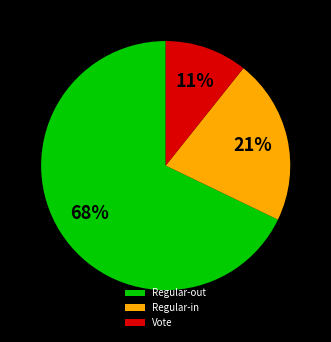

Count the number of slices in the pie.

3